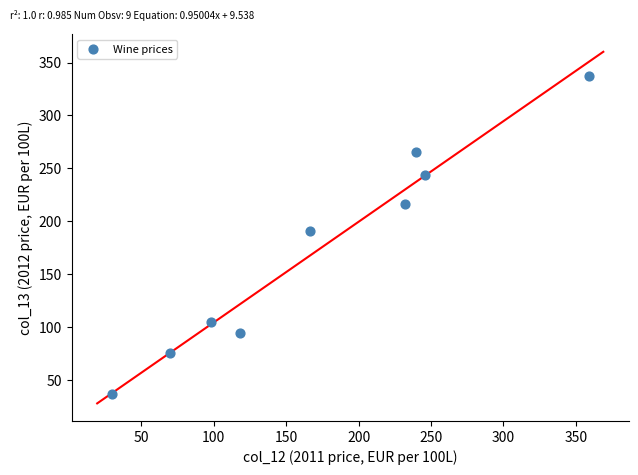

What Y value in the scatter plot is closest to 187?

190.9